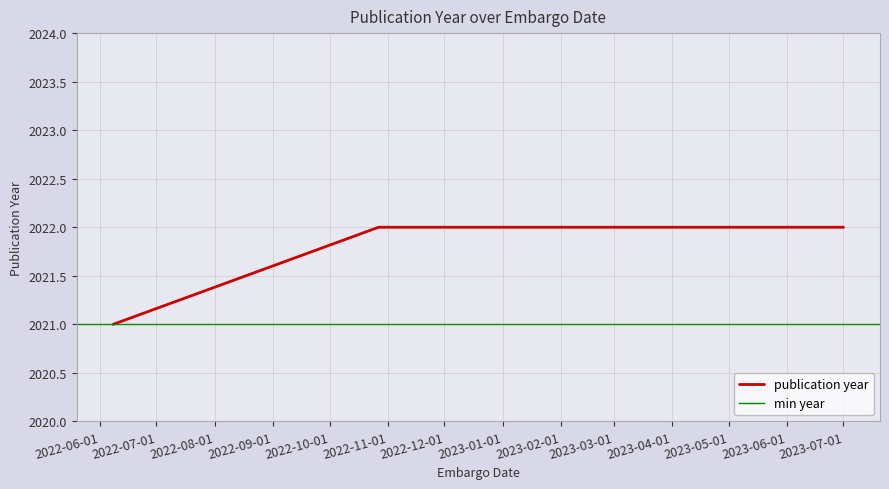

What is the value of the 3rd point from the left?

2021